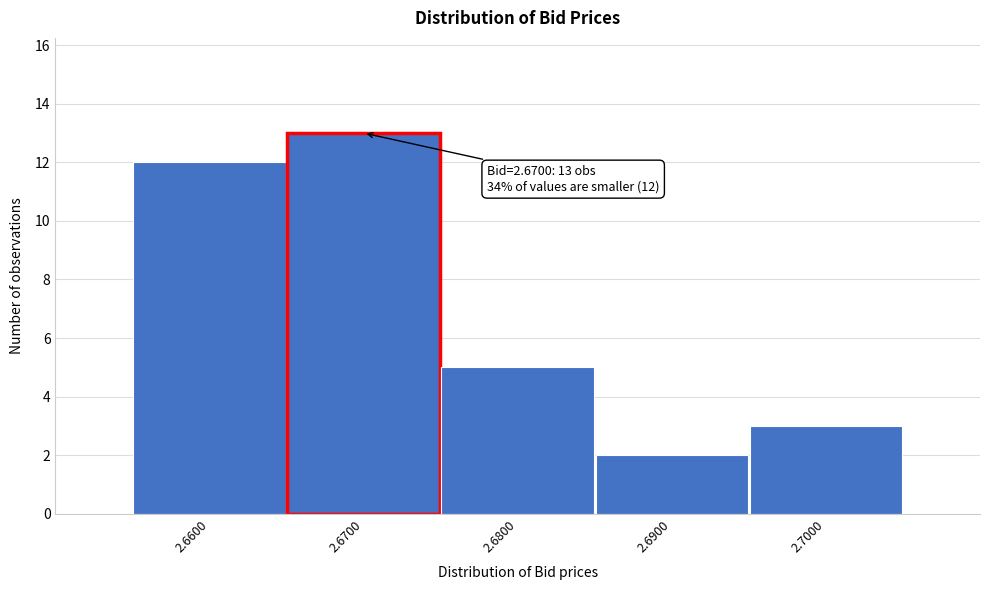

Which range on the x-axis has the tallest bar?

2.665 to 2.675